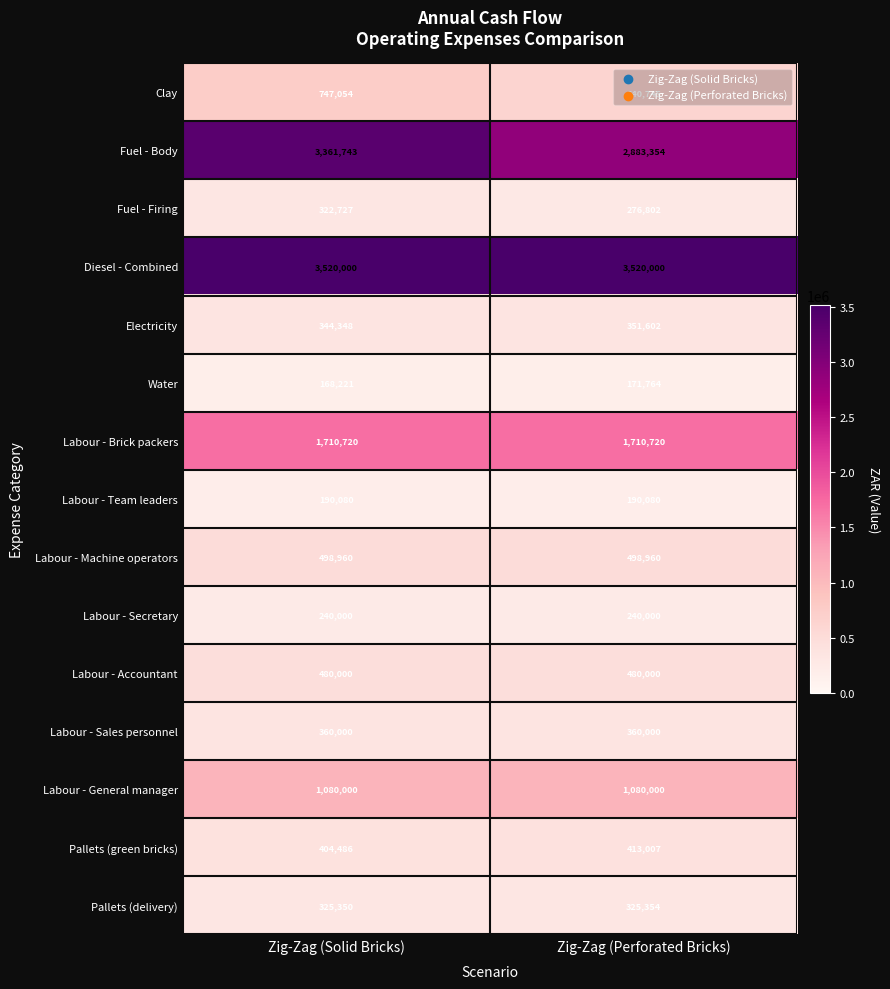

The value of Pallets (green bricks) at Zig-Zag (Perforated Bricks) is 413007. True or false?

True